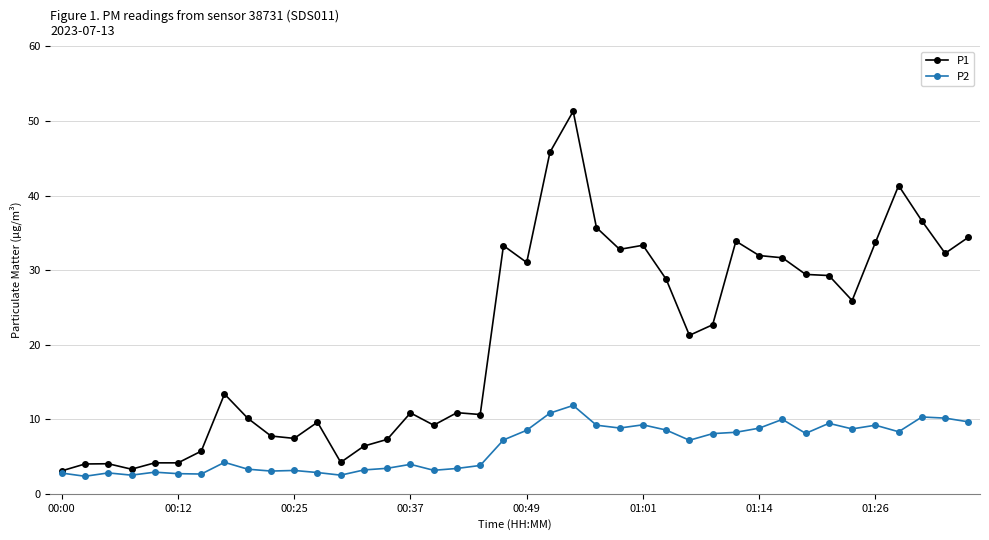

What is the maximum value shown in the chart?

51.3